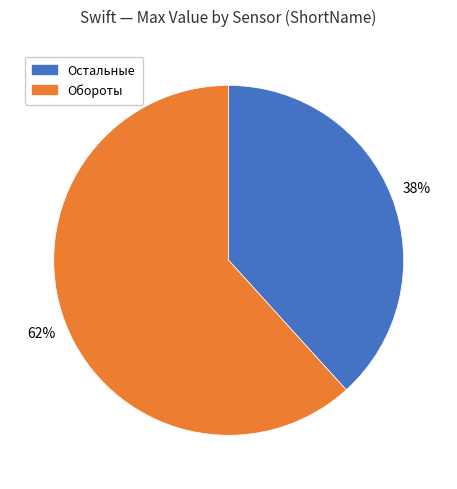

To the nearest percent, what is the average slice percentage?

50%